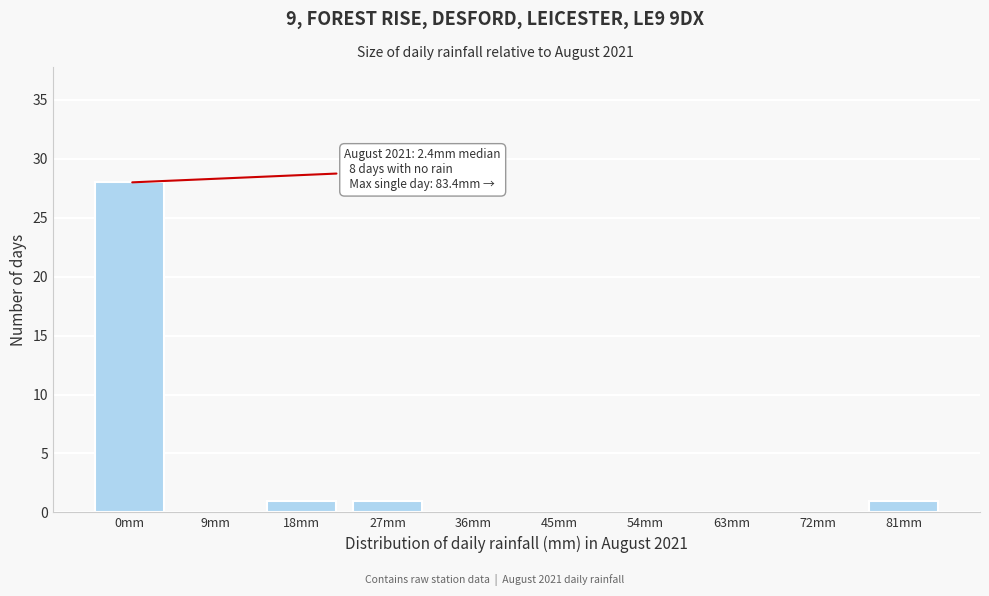

True or false: the data shows 1 at 18mm.

True